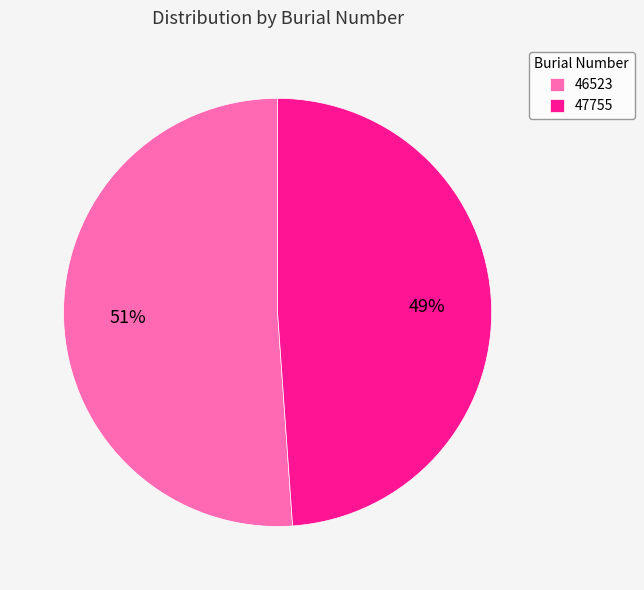

What percentage is the 46523 slice, to the nearest percent?

51%